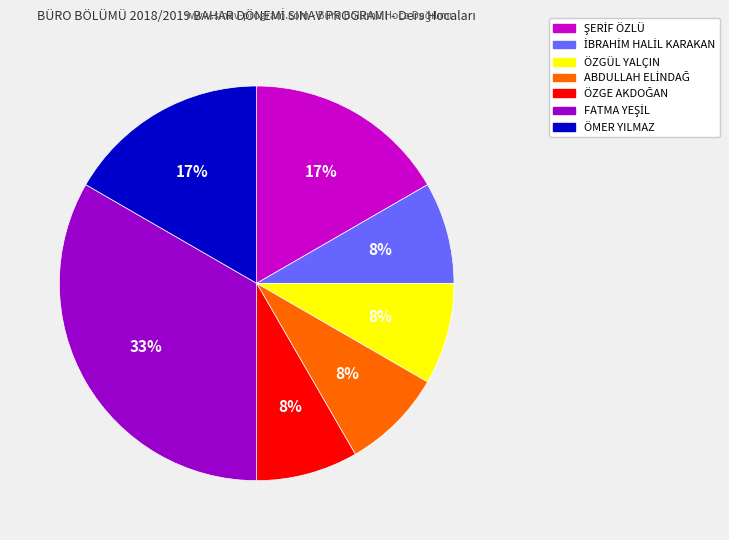

Is there a majority slice in this chart?

No